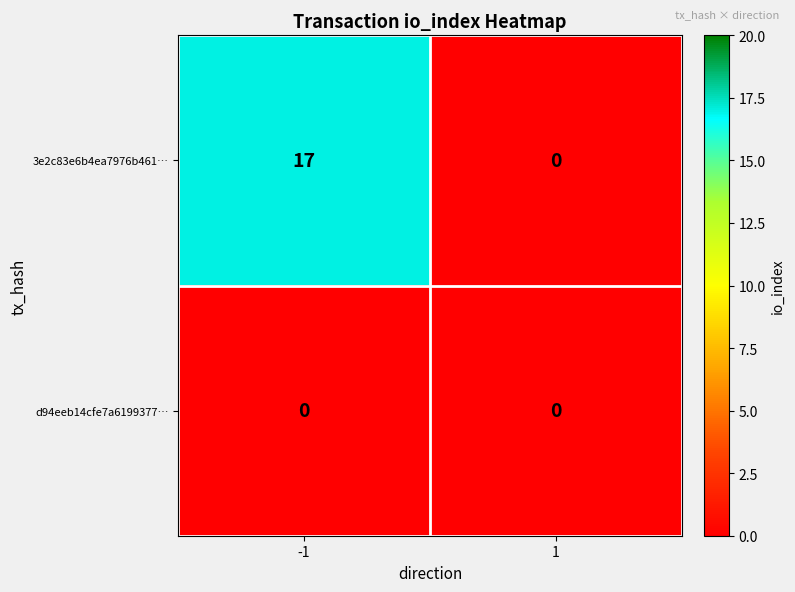

Count the number of data series in this chart.

2